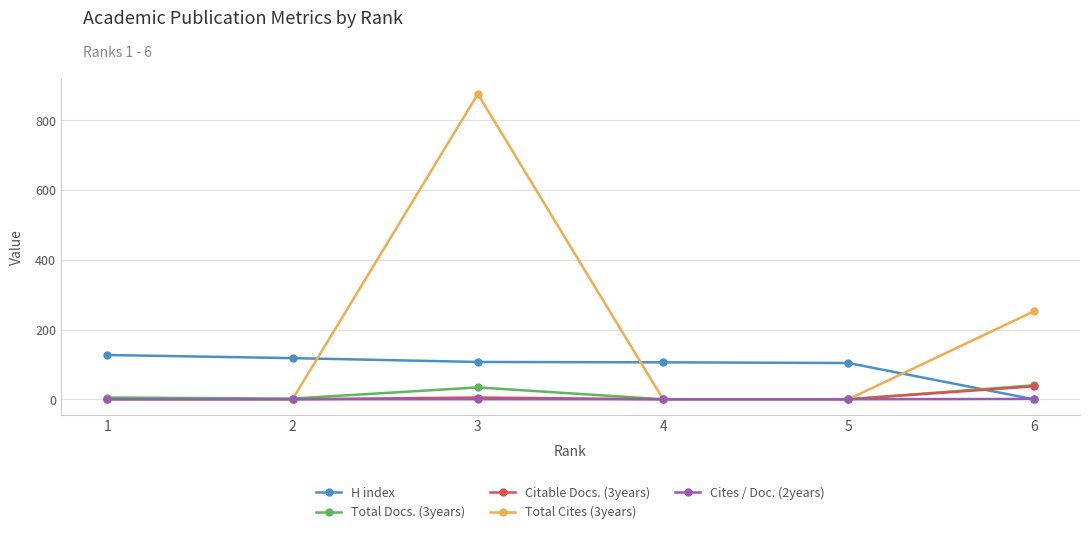

True or false: H index and Total Cites (3years) cross at least once.

True